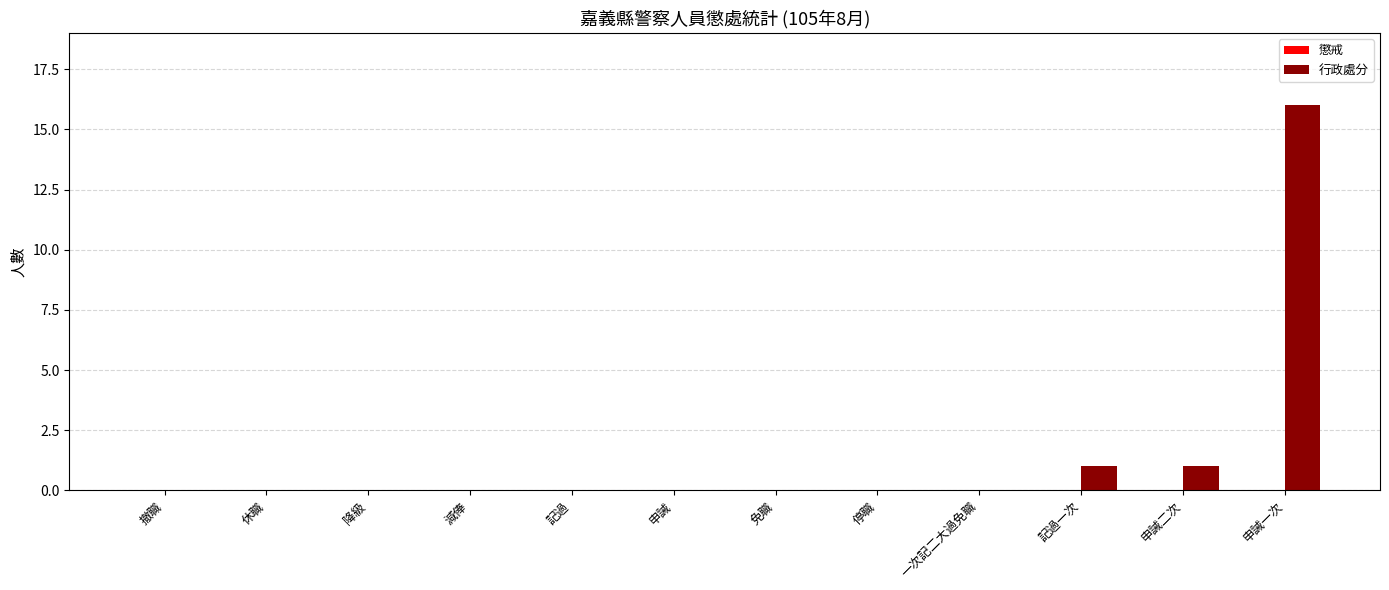

What value does the data have at 申誡一次?

16